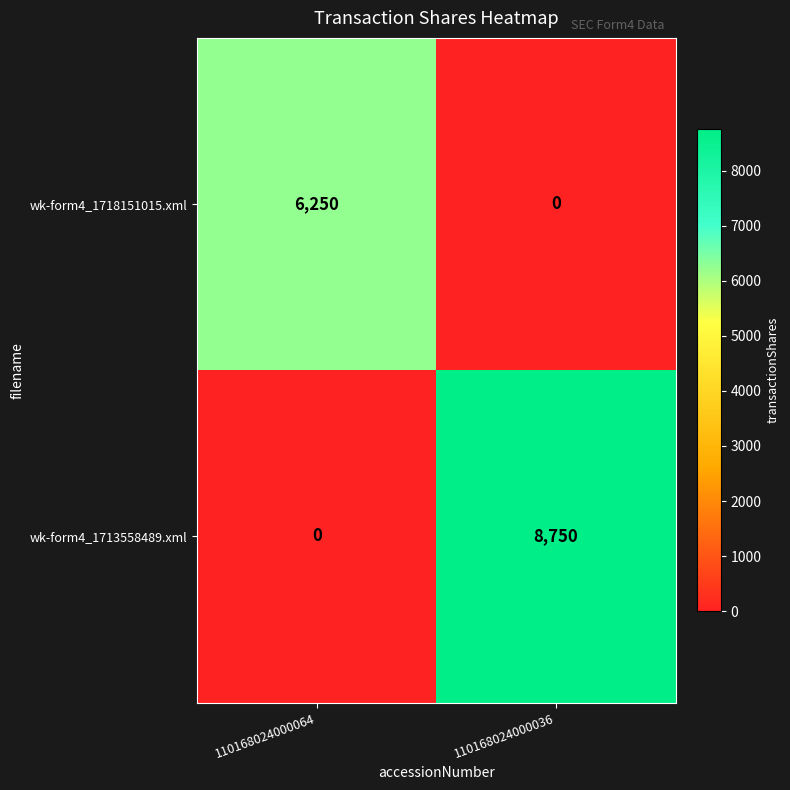

Which series has the widest spread of values?

wk-form4_1713558489.xml